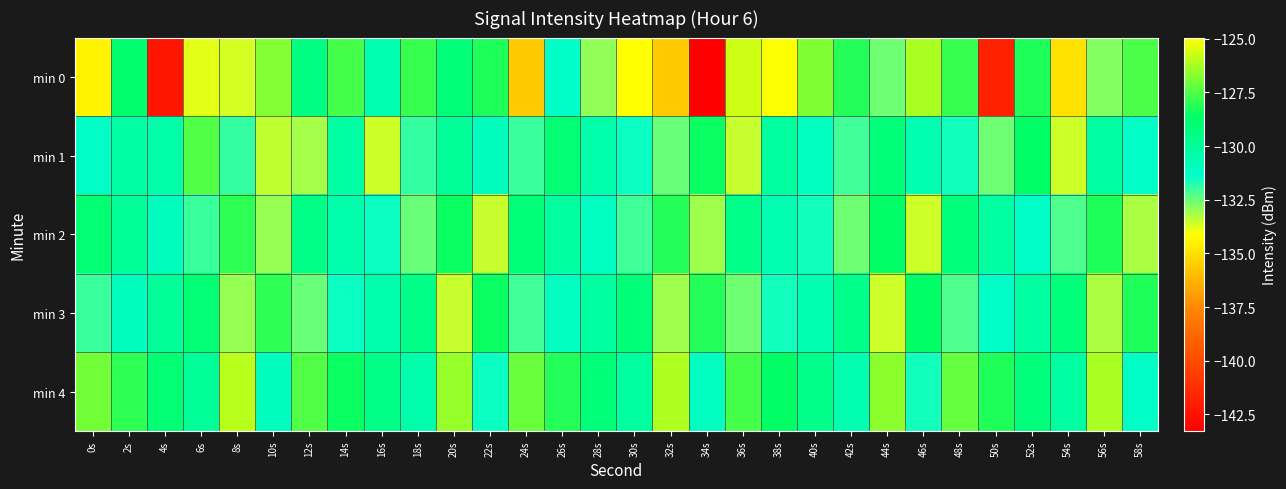

Which series has the largest range (max minus min)?

min 0